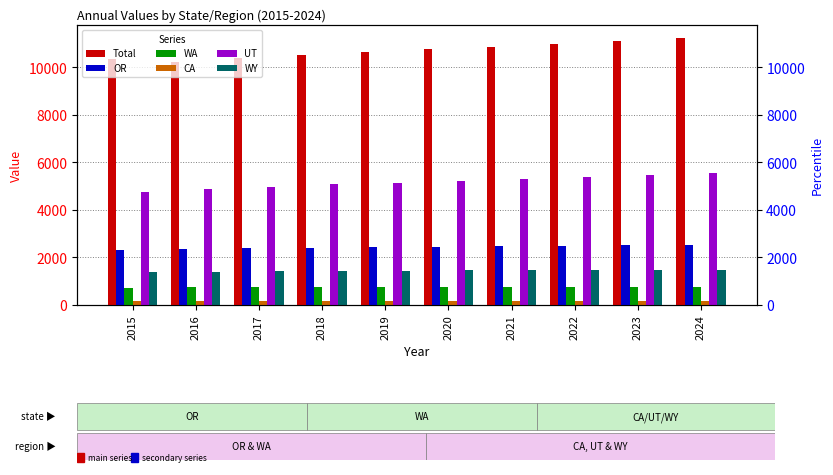

What is the minimum value for WA?

731.3